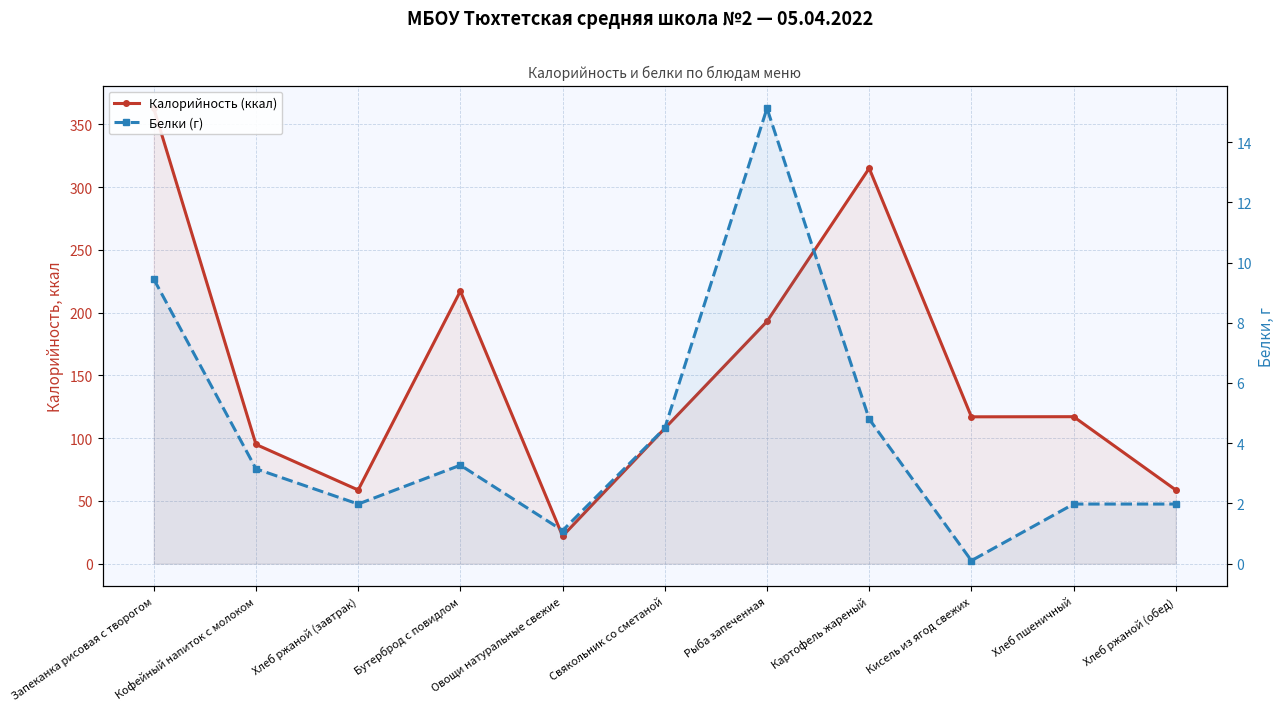

What is the total value across all series at Хлеб пшеничный?

119.1